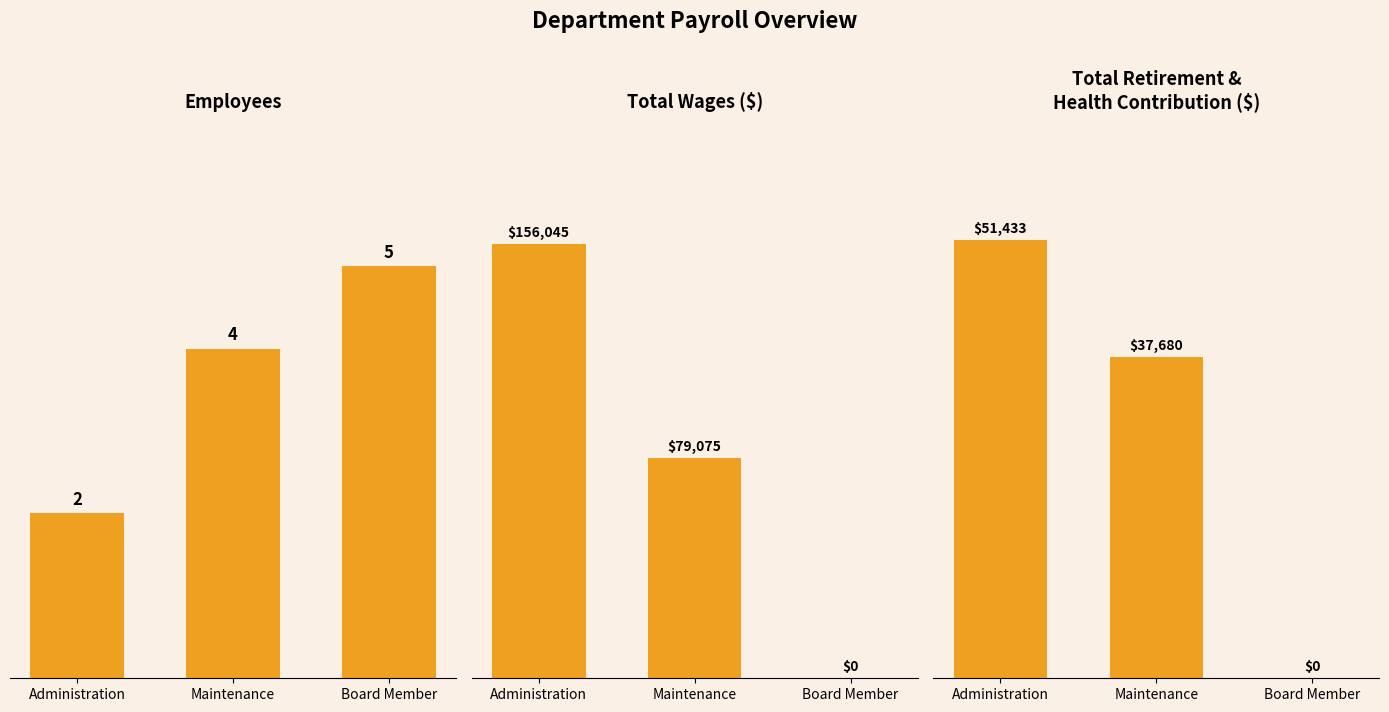

Which category has the lowest value across all series?

Board Member